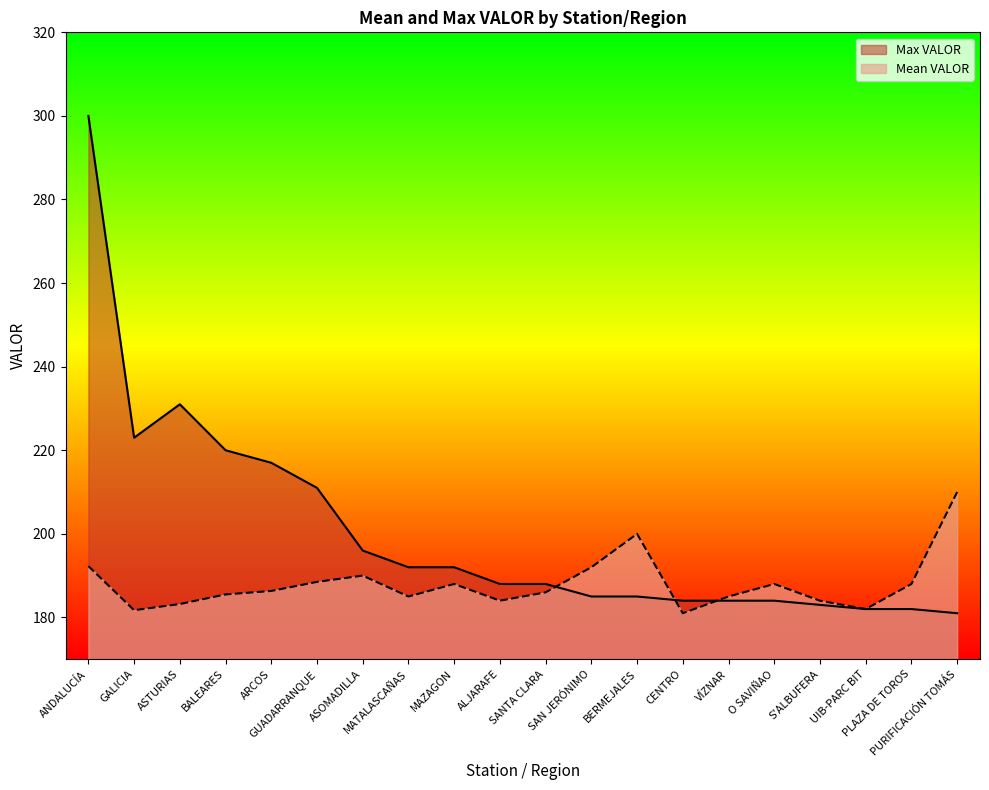

List the labels in order of Mean VALOR value, smallest first.

CENTRO, GALICIA, UIB-PARC BIT, ASTURIAS, ALJARAFE, S'ALBUFERA, MATALASCAÑAS, VÍZNAR, BALEARES, SANTA CLARA, ARCOS, MAZAGON, O SAVIÑAO, PLAZA DE TOROS, GUADARRANQUE, ASOMADILLA, SAN JERÓNIMO, ANDALUCÍA, BERMEJALES, PURIFICACIÓN TOMÁS